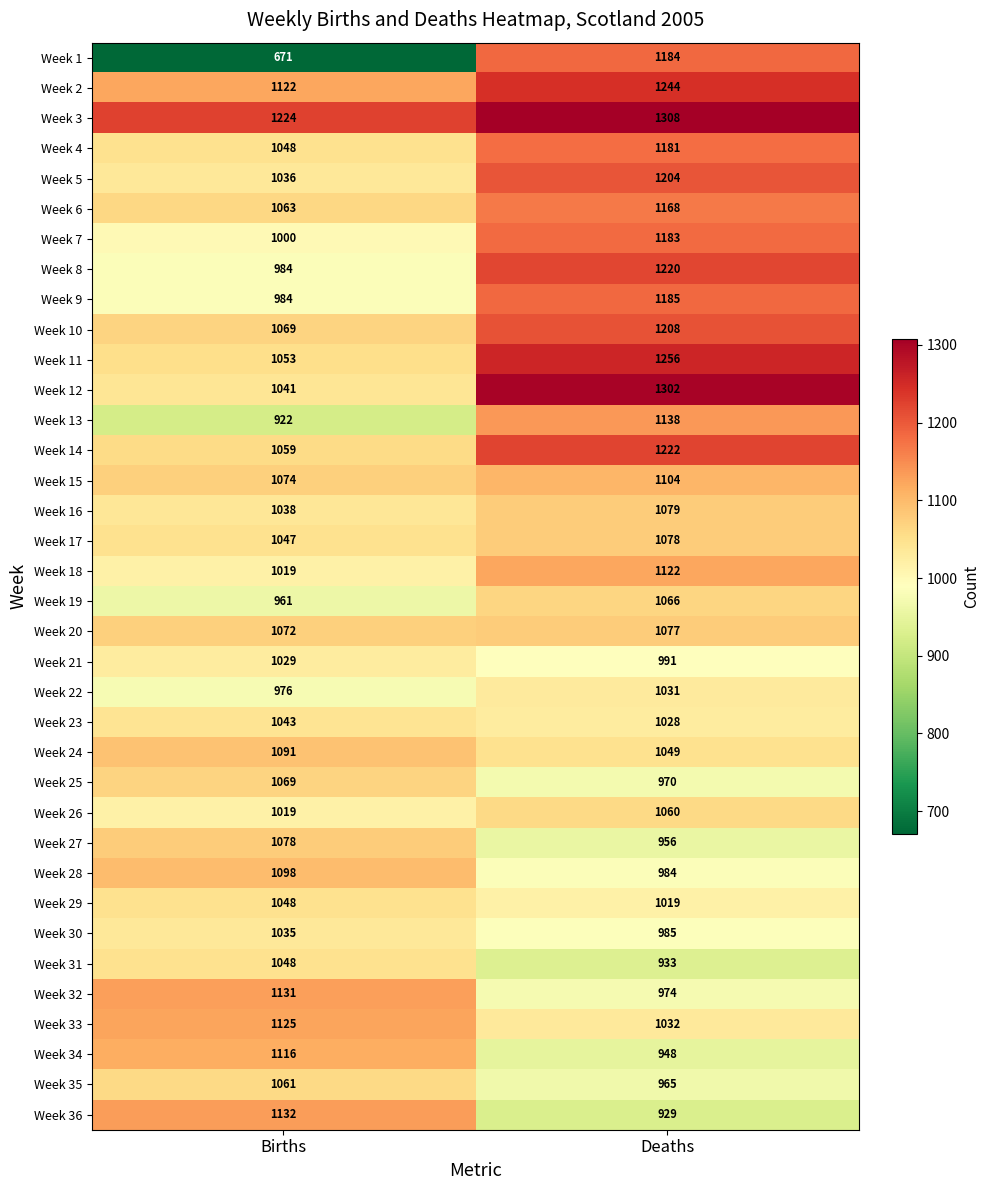

At which category is the sum across all series the highest?

Deaths